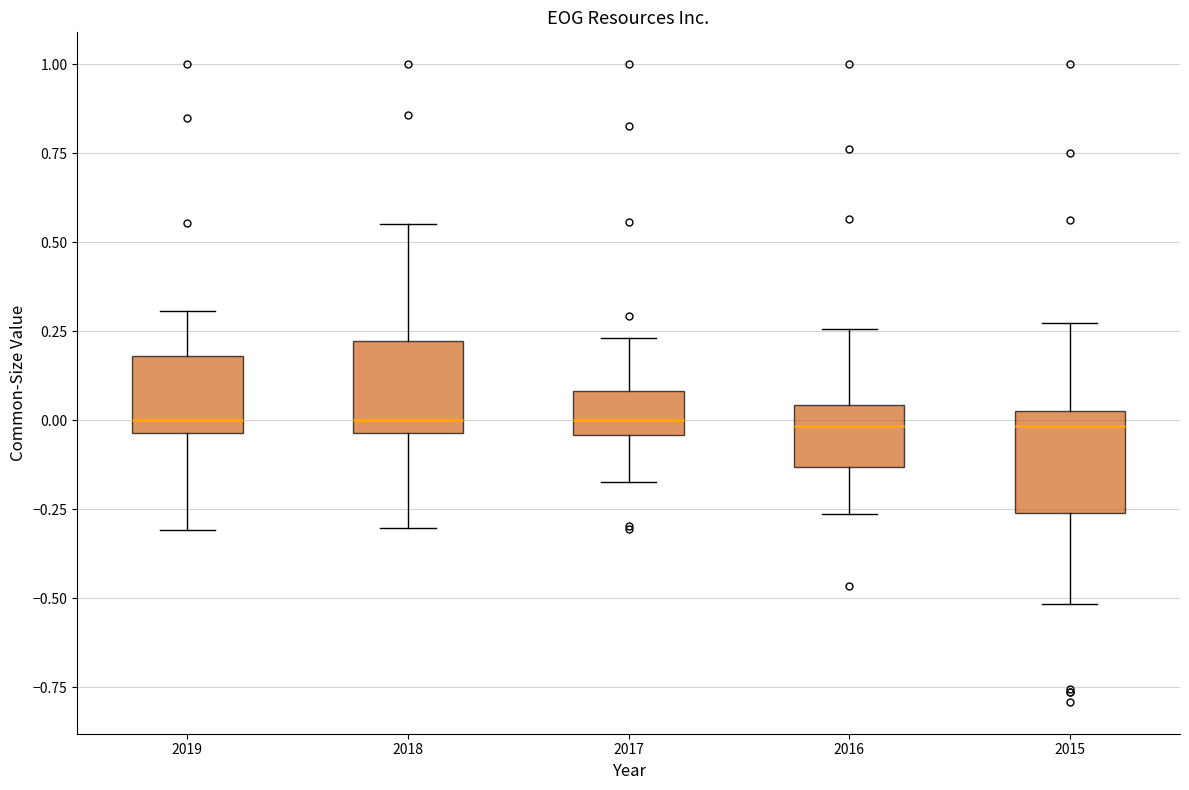

Where does the lower whisker of the box at x = 2019 end on the y-axis? The values are not printed on the chart, so give them approximately, as read against the axis.

-0.30